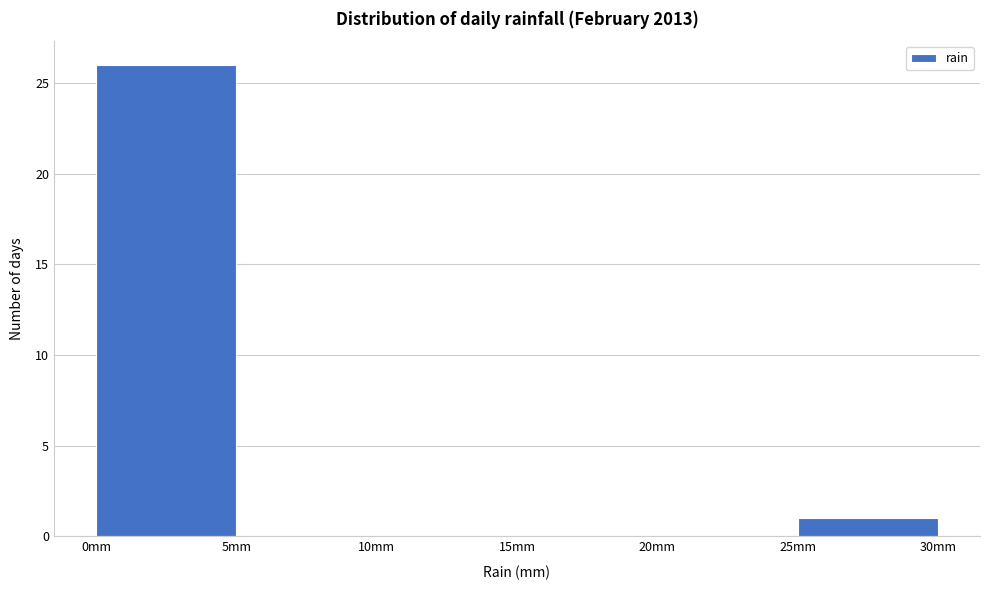

How tall is the bar that spans 25 to 30 on the x-axis? The values are not printed on the chart, so give them approximately, as read against the axis.

1